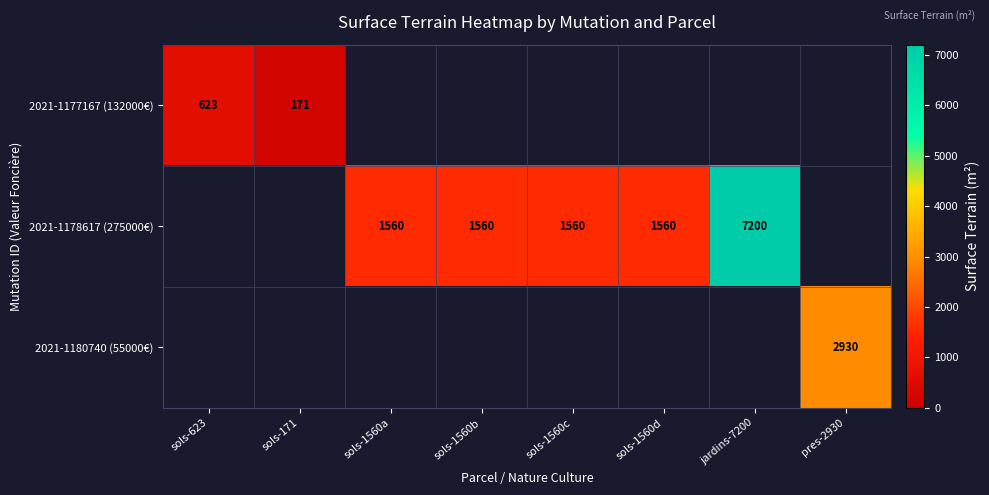

Is it true that 2021-1177167 (132000€) equals 623 at sols-623?

True